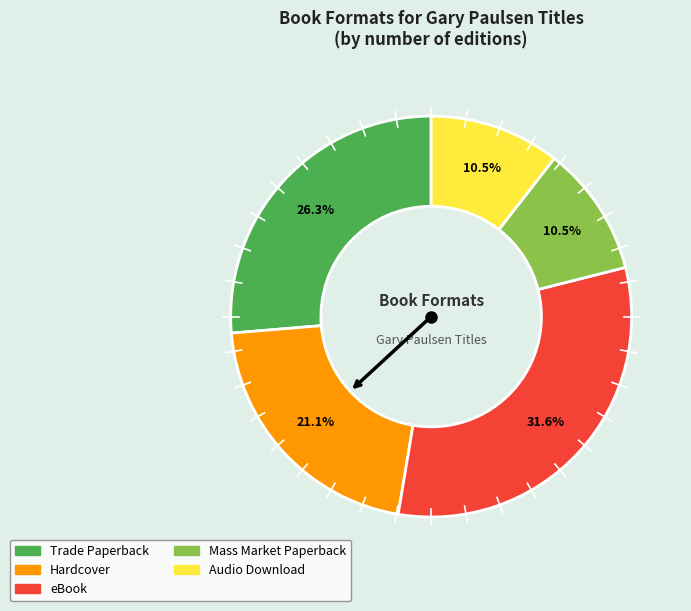

Is there any slice that represents more than half of the pie?

No